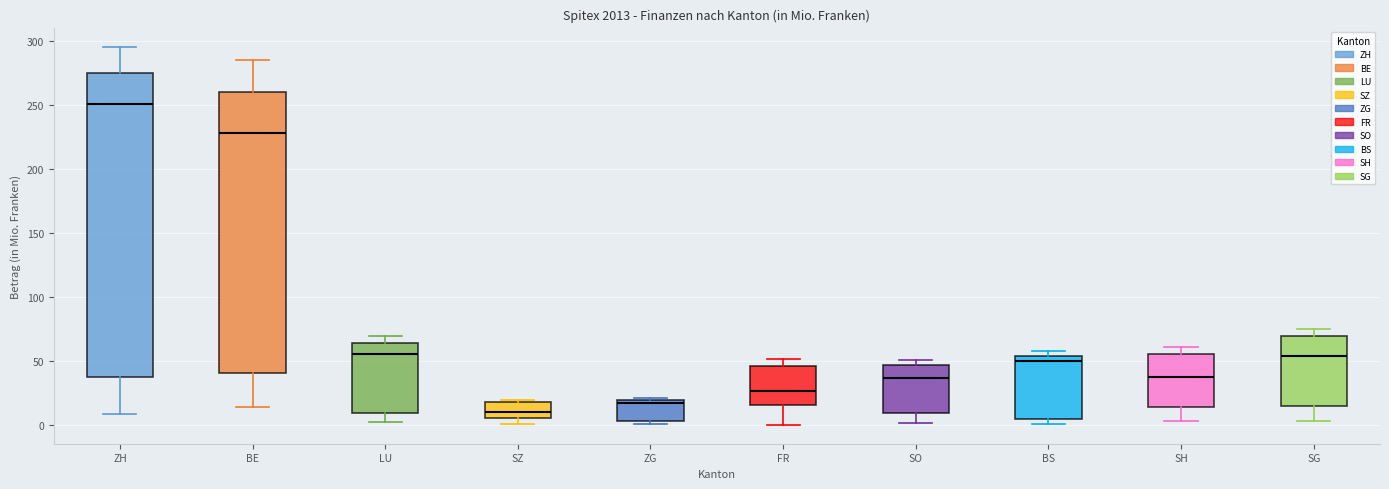

Comparing the boxes themselves (not the whiskers), which one is the tallest?

ZH